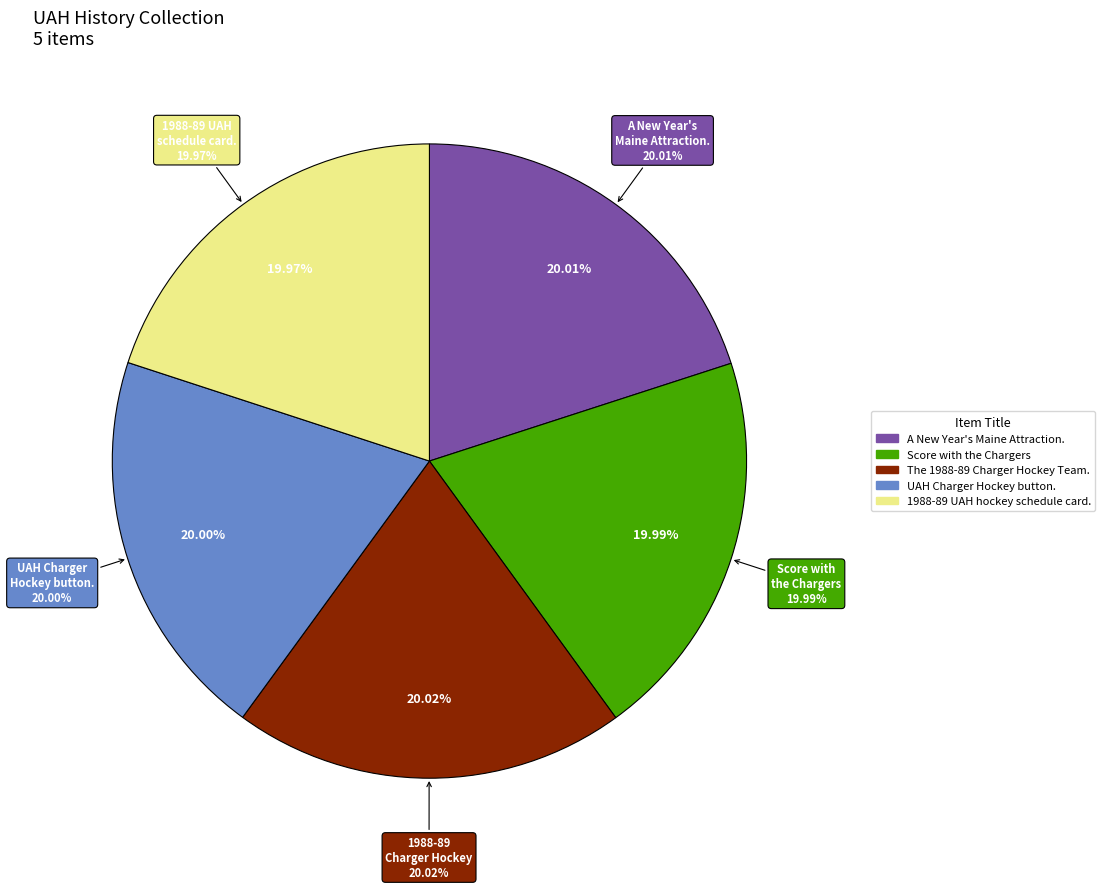

What percentage is the Score with the Chargers slice, to the nearest percent?

20%